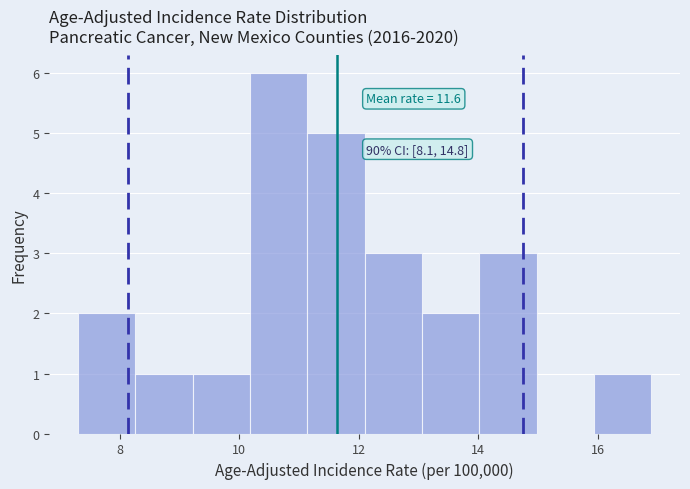

Over which range of the x-axis is the bar tallest?

10.18 to 11.14